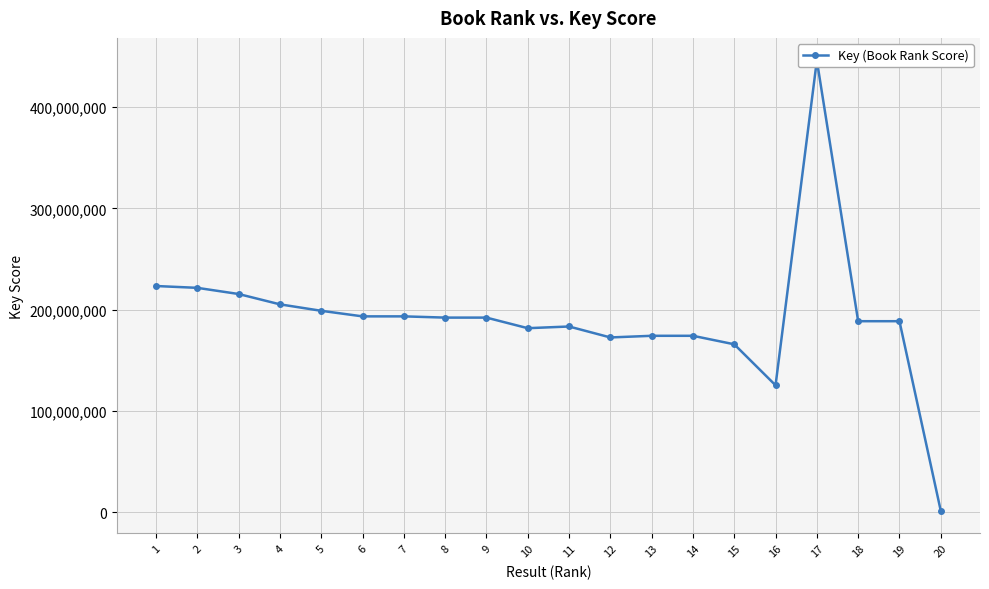

Rank the categories by value from lowest to highest.

20, 16, 15, 12, 13, 14, 10, 11, 18, 19, 9, 8, 6, 7, 5, 4, 3, 2, 1, 17